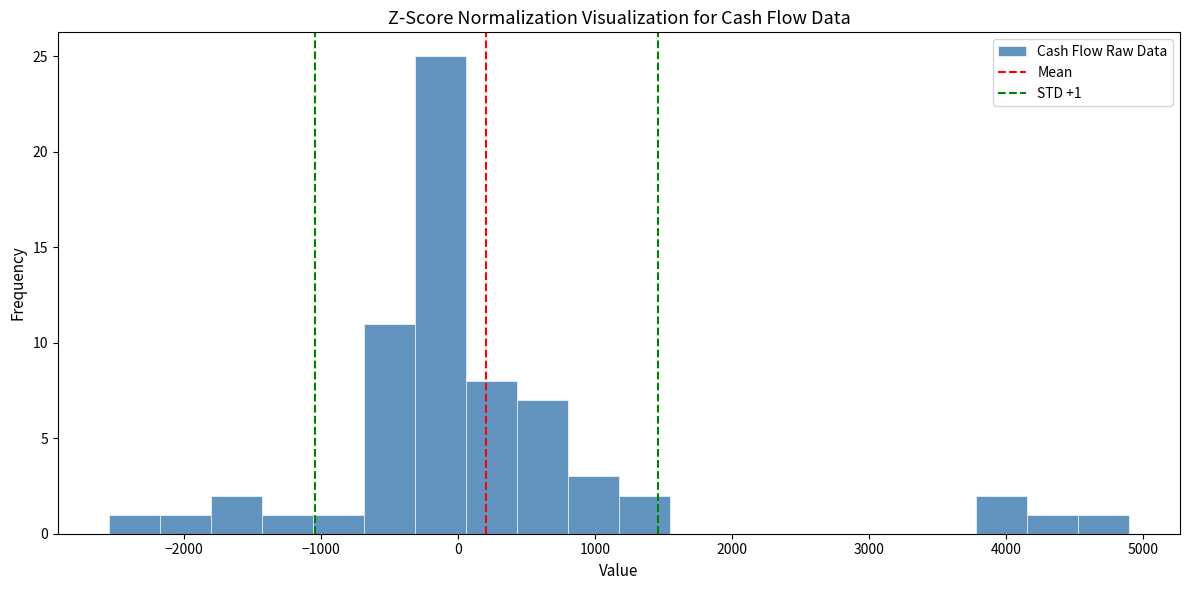

Read against the x-axis, roughly where is the centre of the tallest bar?

-100